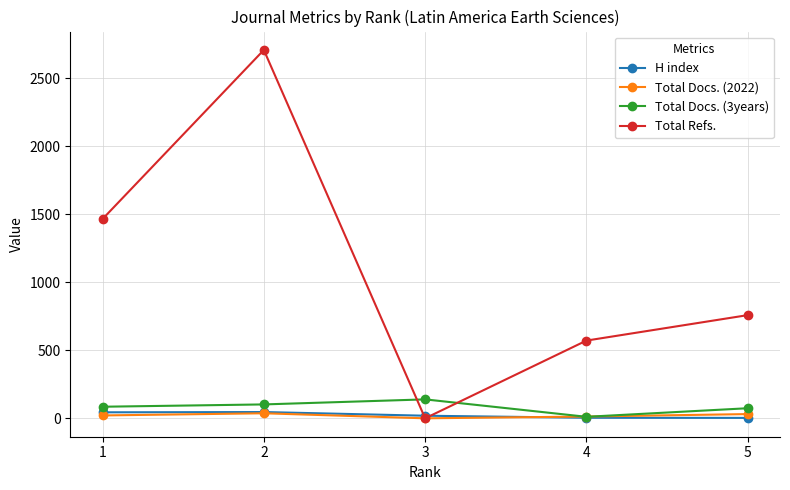

Which series has the largest total across all categories?

Total Refs.